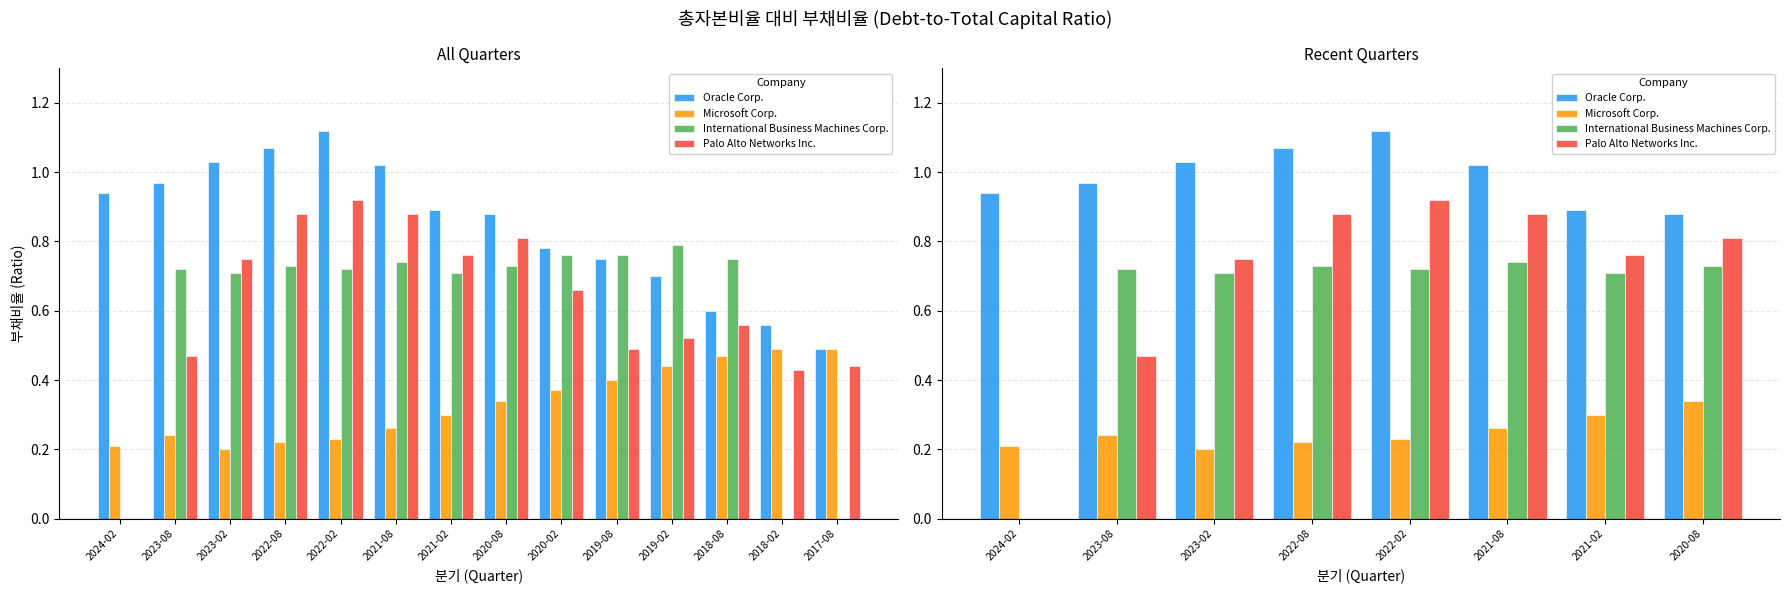

Rank the series at 2021-02 from highest to lowest value.

Oracle Corp., Palo Alto Networks Inc., International Business Machines Corp., Microsoft Corp.